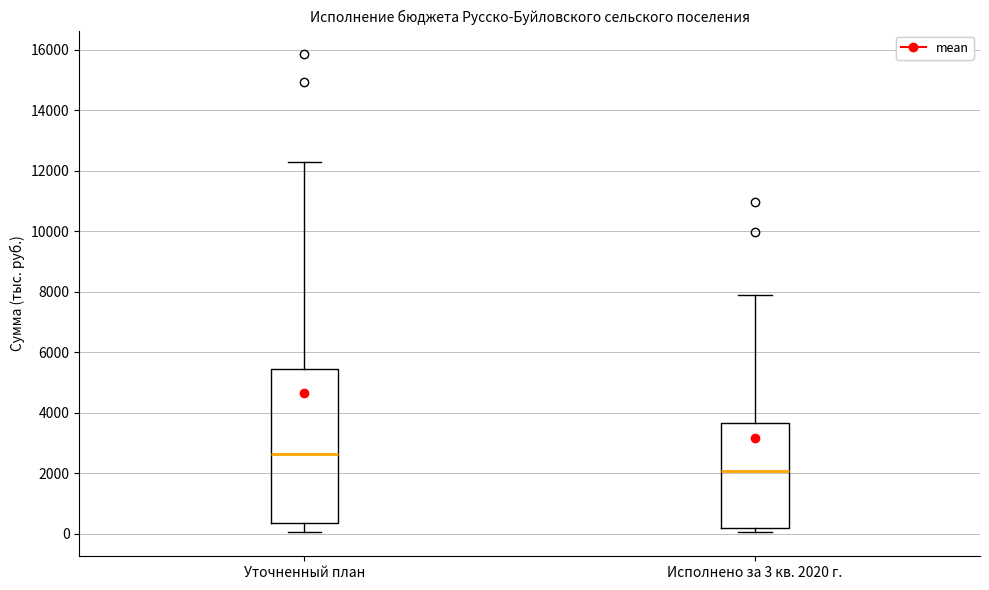

Which box's median line is the highest?

Уточненный план